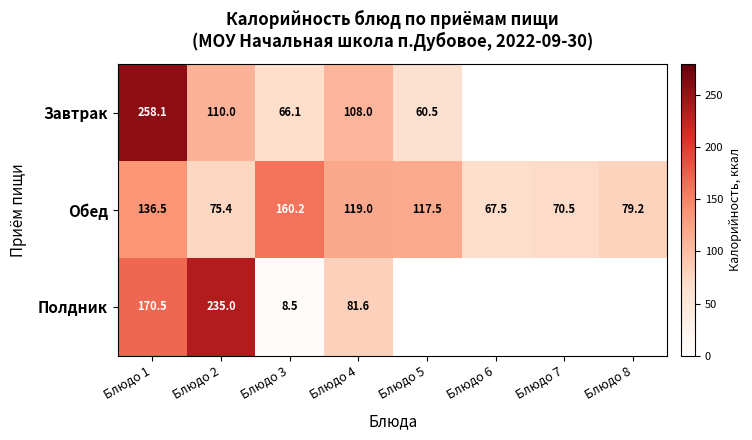

Between Блюдо 3 and Блюдо 4, which series saw the biggest shift?

Полдник